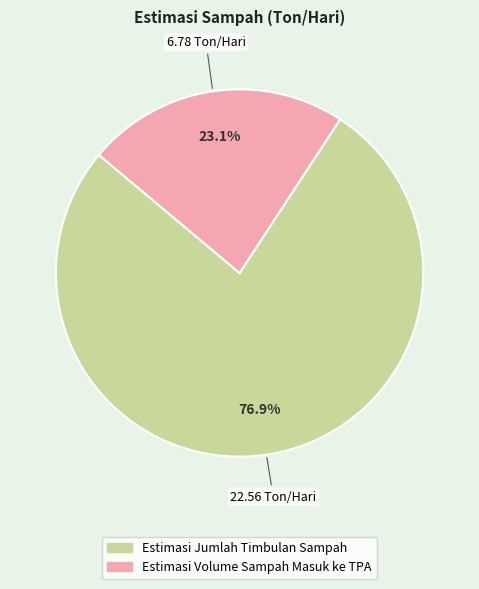

To the nearest percent, what is the difference between the largest and smallest slice percentages?

54%